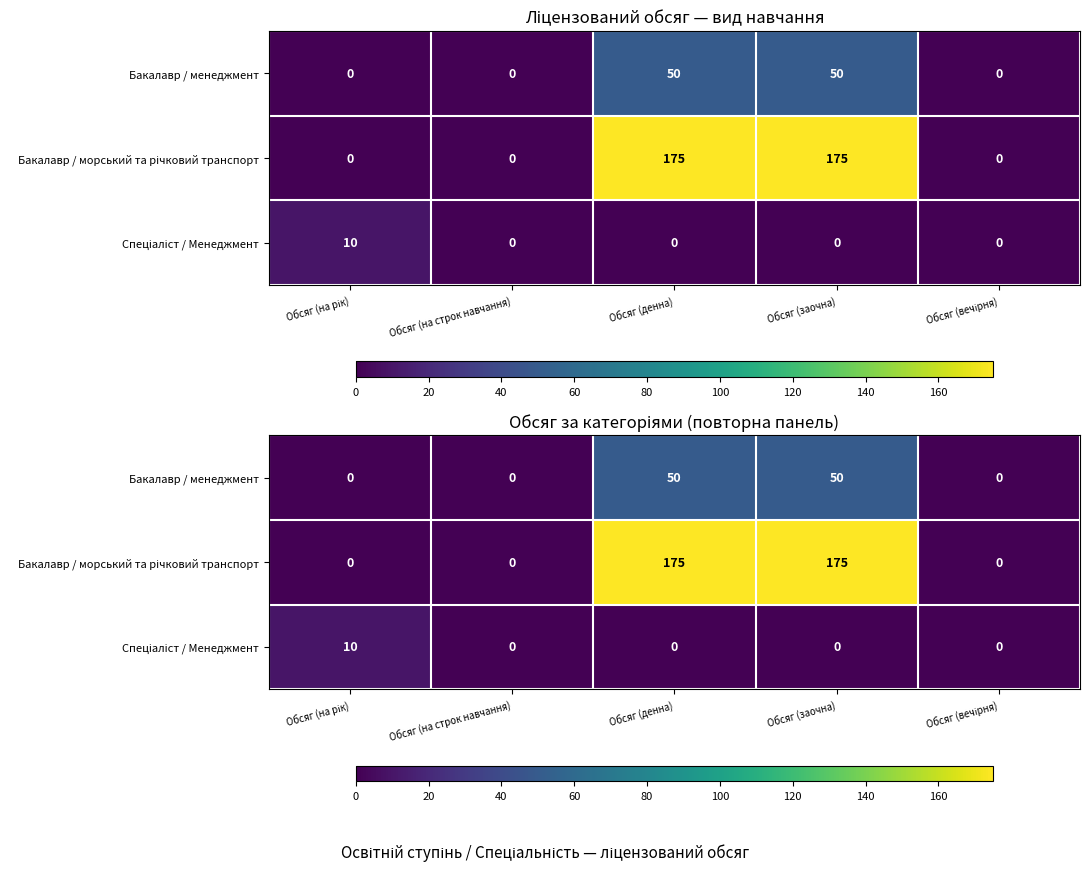

Which series has the largest total across all categories?

Бакалавр / морський та річковий транспорт